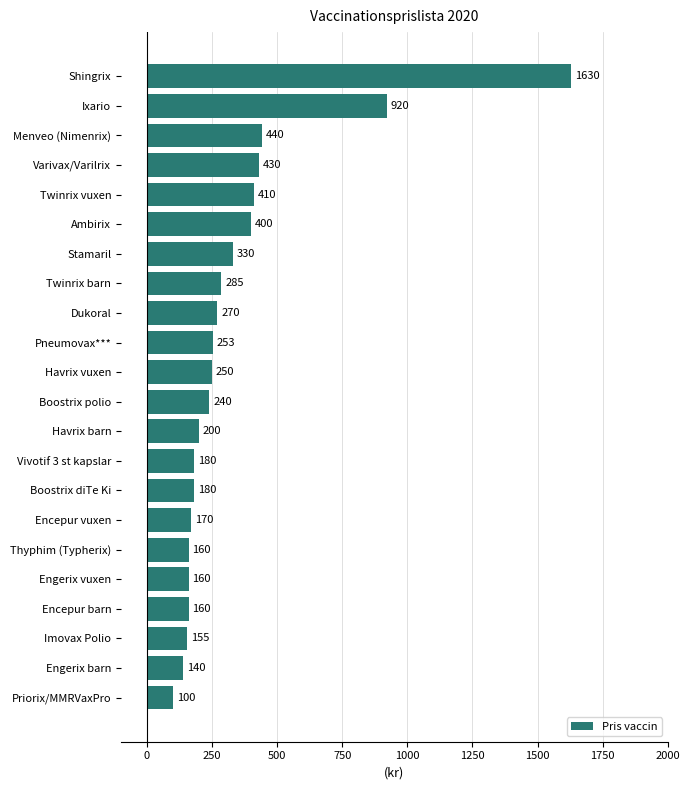

How many categories are shown in the chart?

22